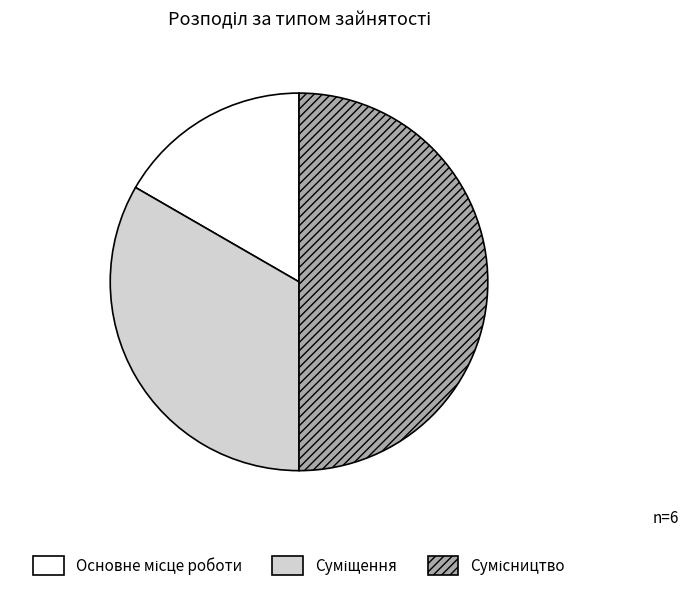

Which slice is the largest?

Сумісництво